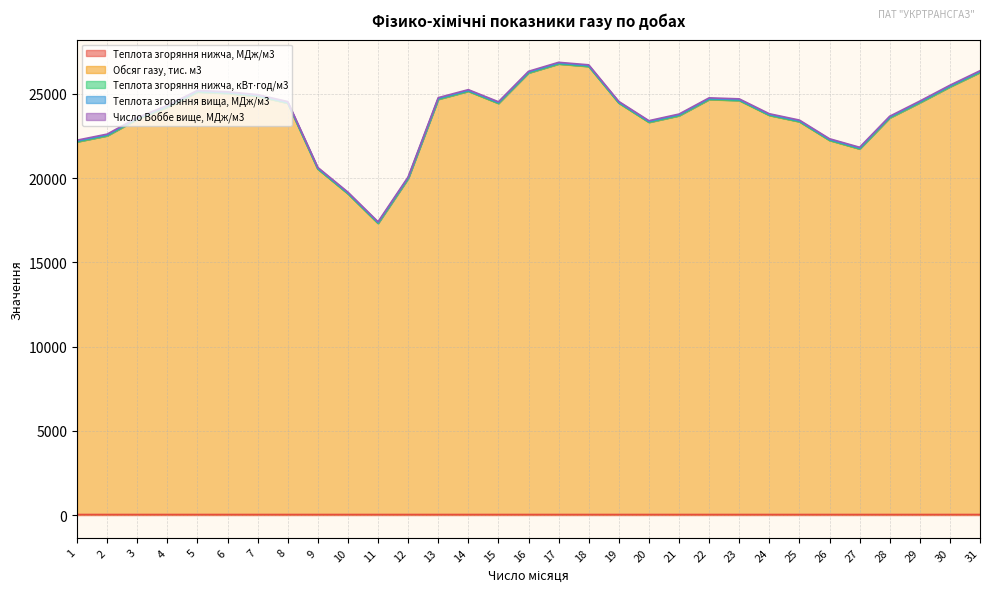

True or false: Обсяг газу, тис. м3 and Теплота згоряння вища, МДж/м3 intersect in this chart.

False